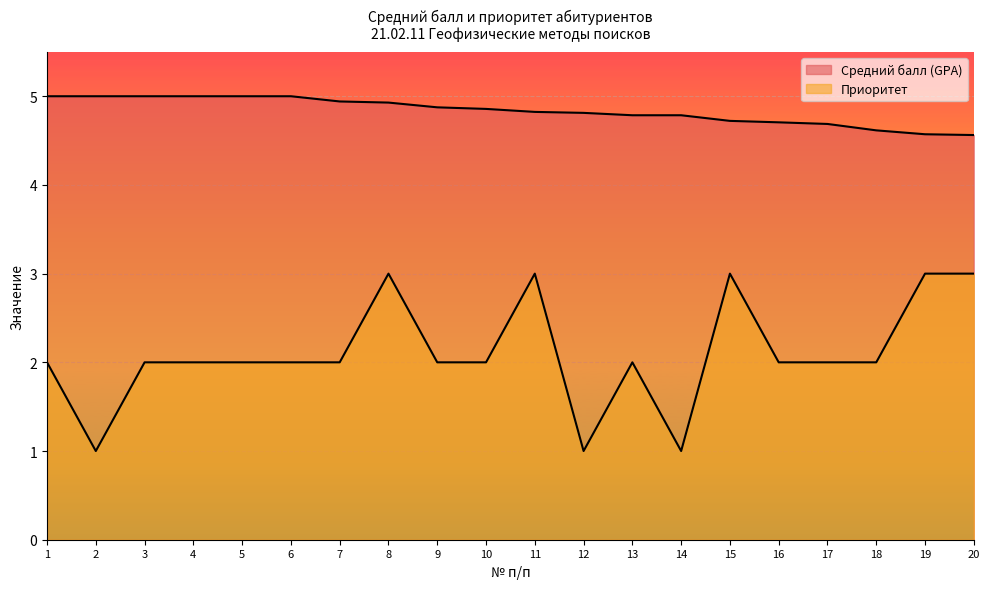

True or false: Средний балл (GPA) and Приоритет intersect in this chart.

False